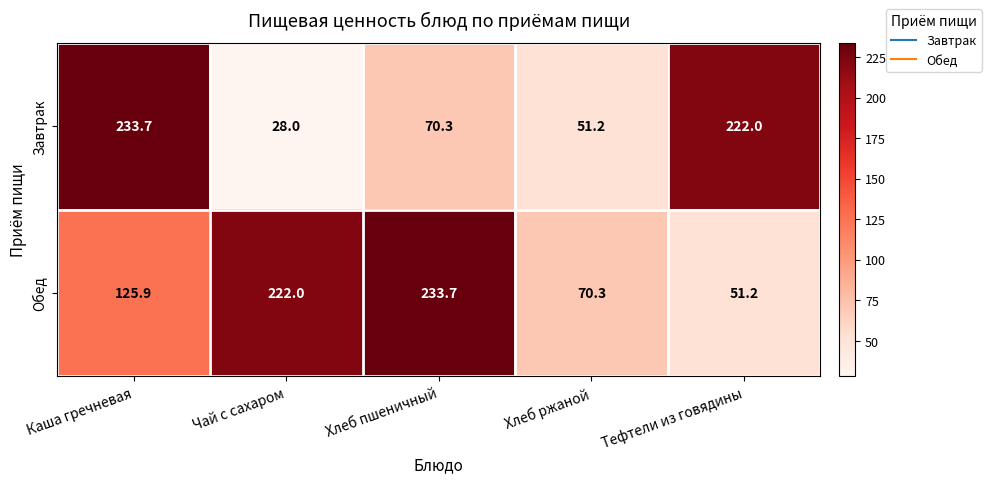

Rank the categories by Обед value from highest to lowest.

Хлеб пшеничный, Чай с сахаром, Каша гречневая, Хлеб ржаной, Тефтели из говядины